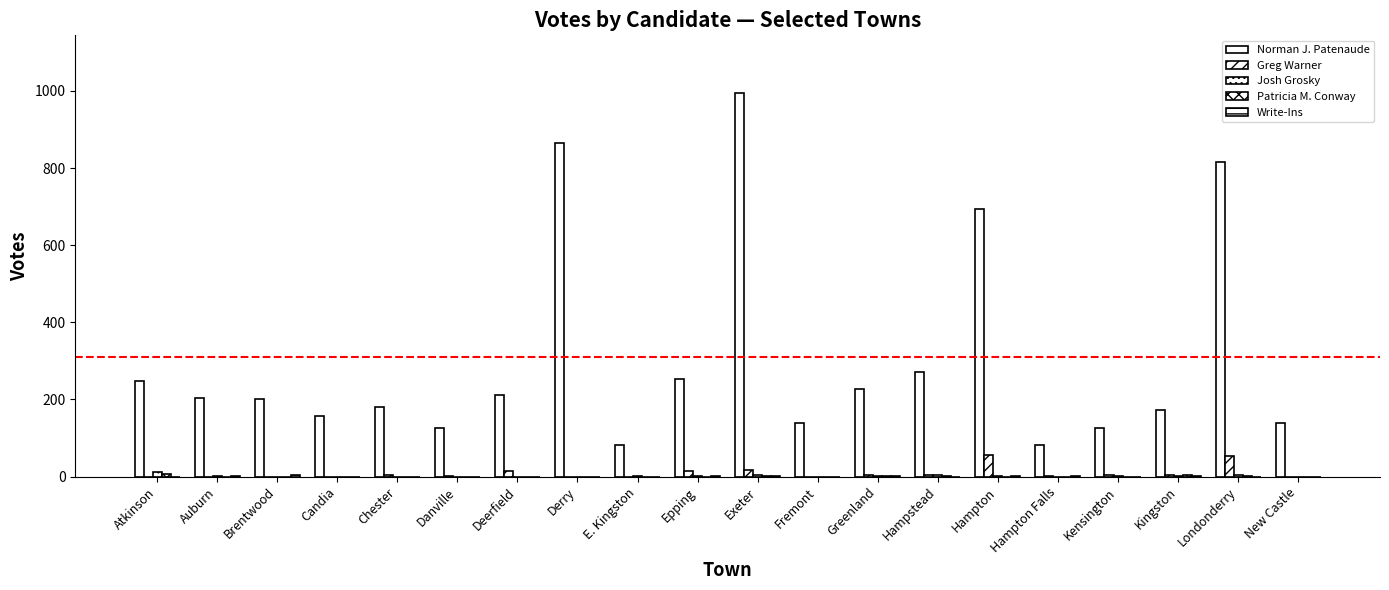

Does the chart contain stacked bars?

No